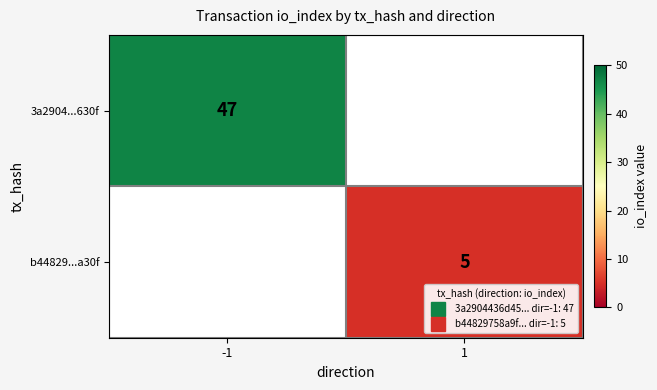

At how many categories does at least one series exceed 18?

1